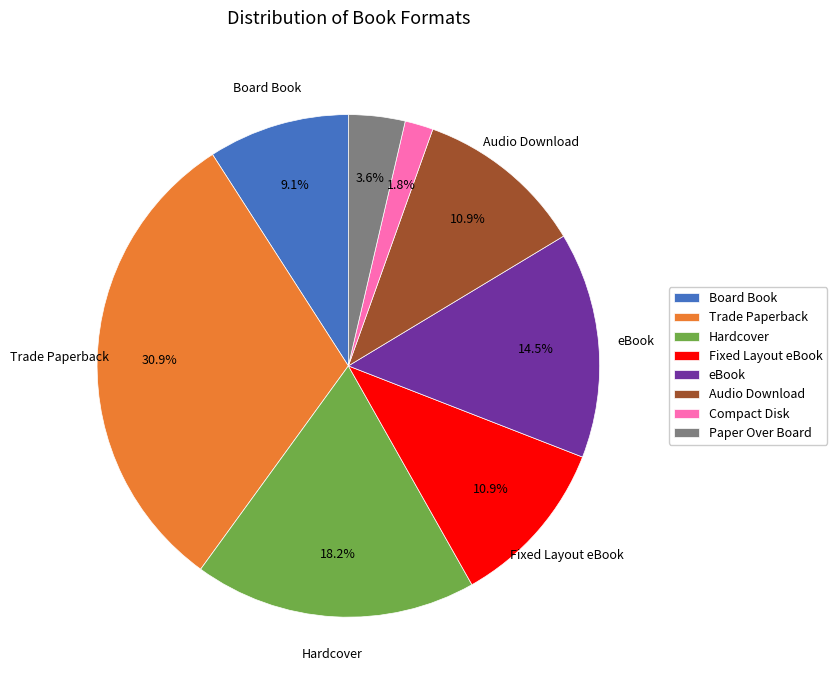

What is the total percentage of Board Book and Trade Paperback?

40.0%